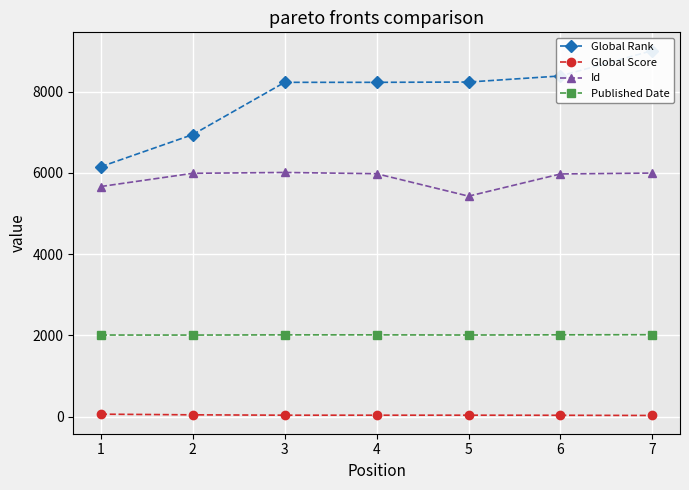

Is it true that Id equals 6010 at 3?

True